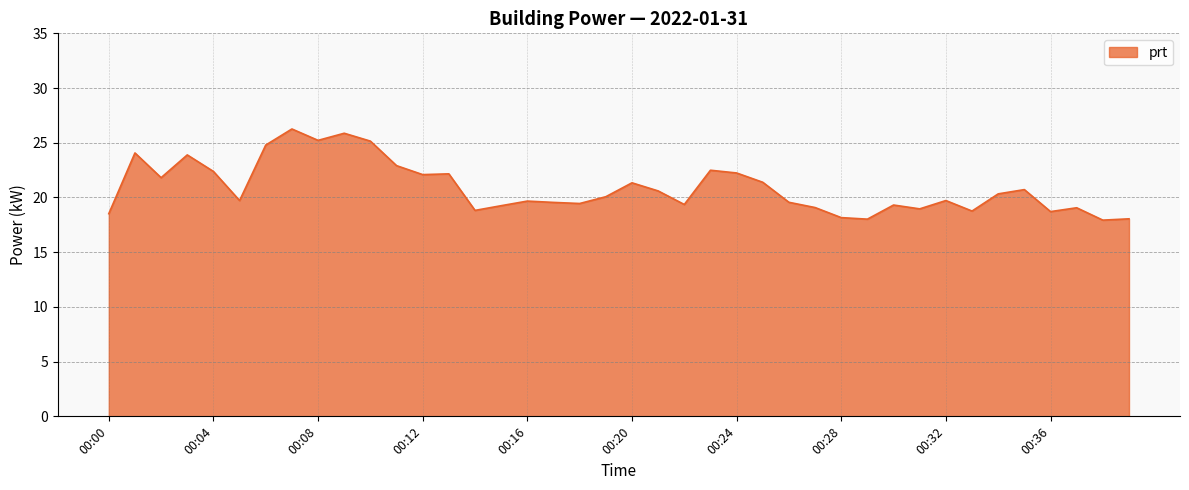

What is the minimum value shown in the chart?

17.9